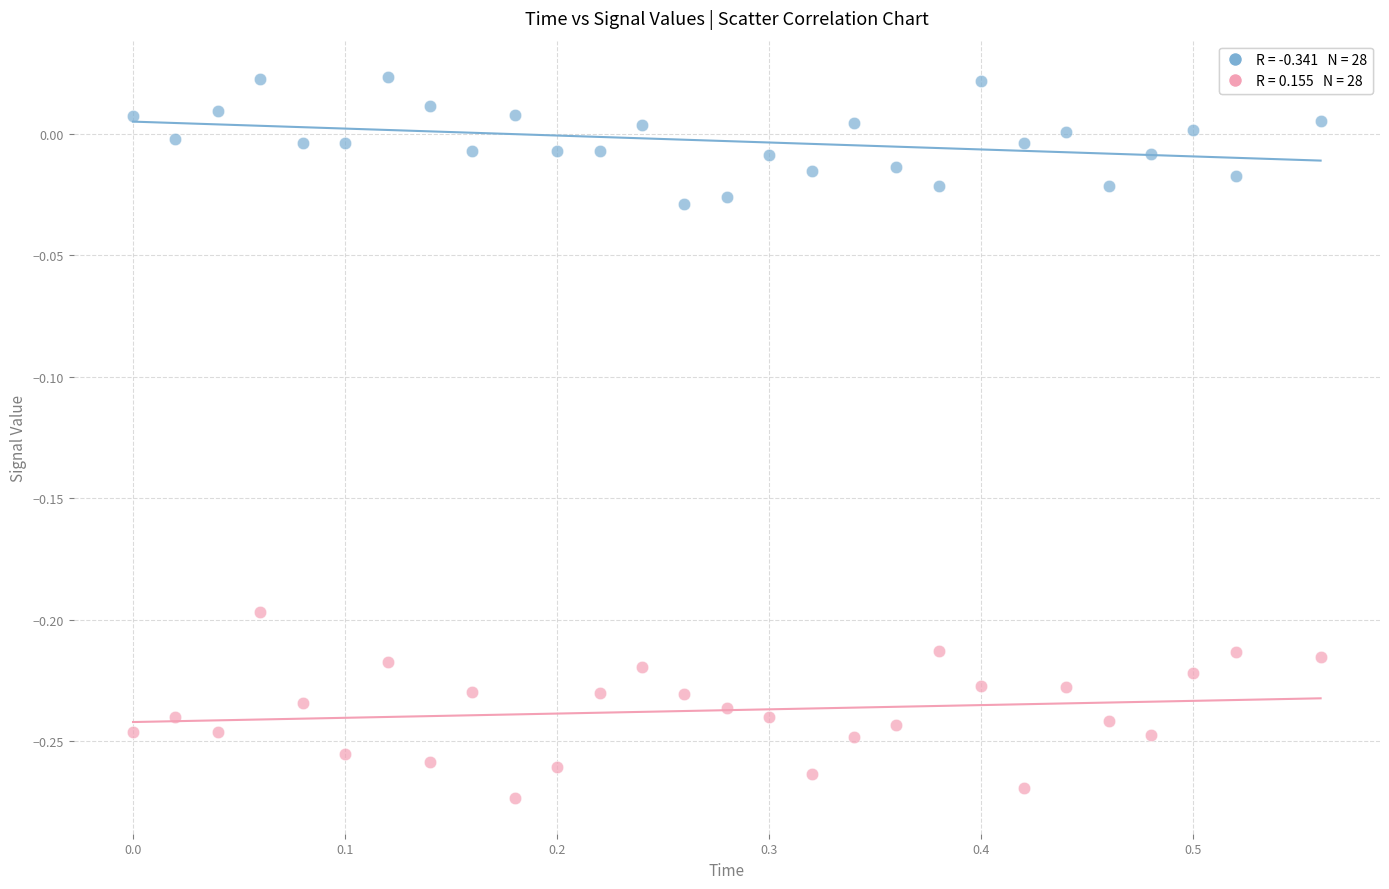

Across all data points, what is the range of X values (max minus min)?

0.6